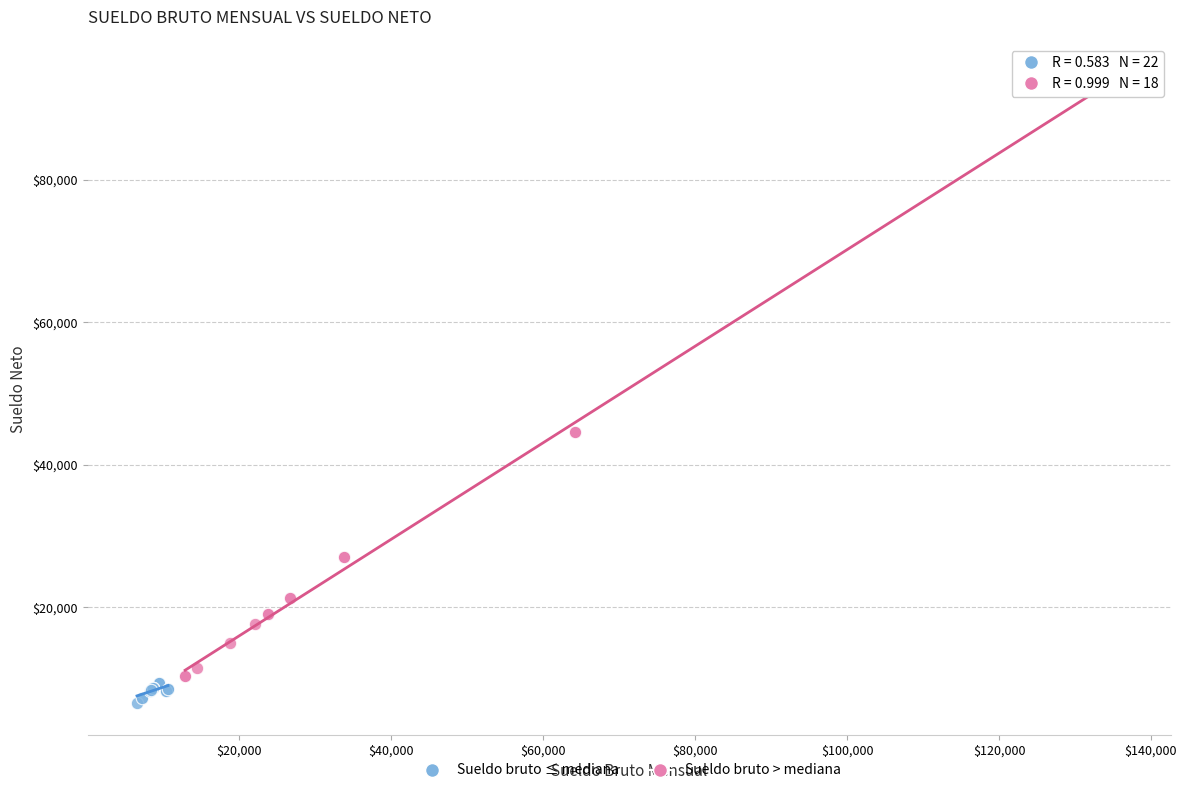

Which series contains the highest Y value?

Sueldo bruto > mediana